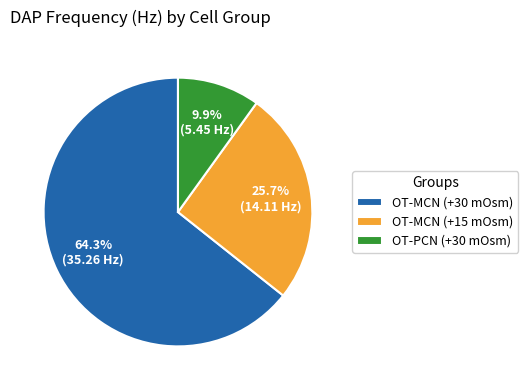

Which slice is the smallest?

OT-PCN (+30 mOsm)